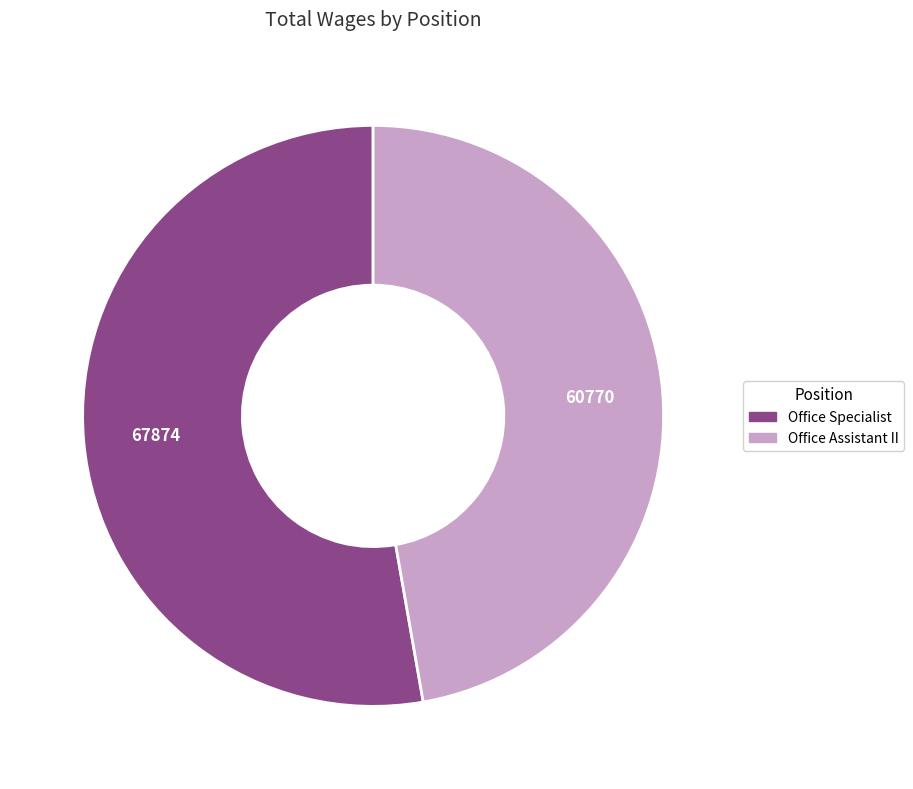

Which slice is the smallest?

Office Assistant II